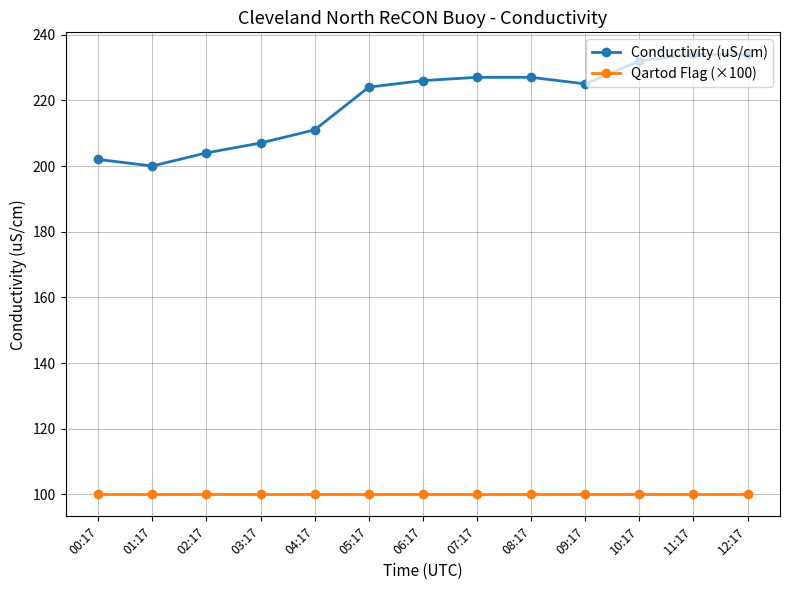

Reading right to left, extract all data points from this chart.

Conductivity (uS/cm): 12:17=234	11:17=234	10:17=232	09:17=225	08:17=227	07:17=227	06:17=226	05:17=224	04:17=211	03:17=207	02:17=204	01:17=200	00:17=202
Qartod Flag (×100): 12:17=100	11:17=100	10:17=100	09:17=100	08:17=100	07:17=100	06:17=100	05:17=100	04:17=100	03:17=100	02:17=100	01:17=100	00:17=100